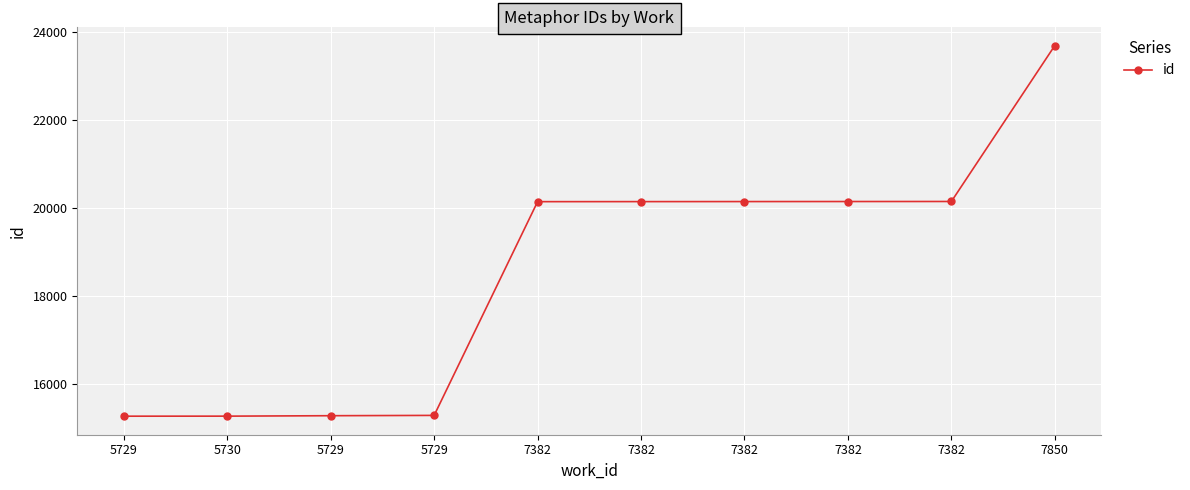

Is this an area chart (filled region under the line)?

No